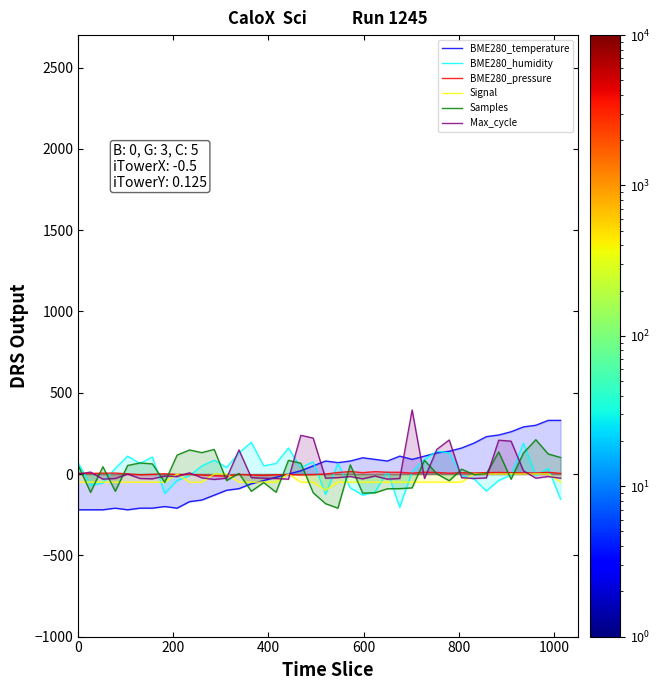

True or false: Samples has more than 1 points higher than both neighbors.

True